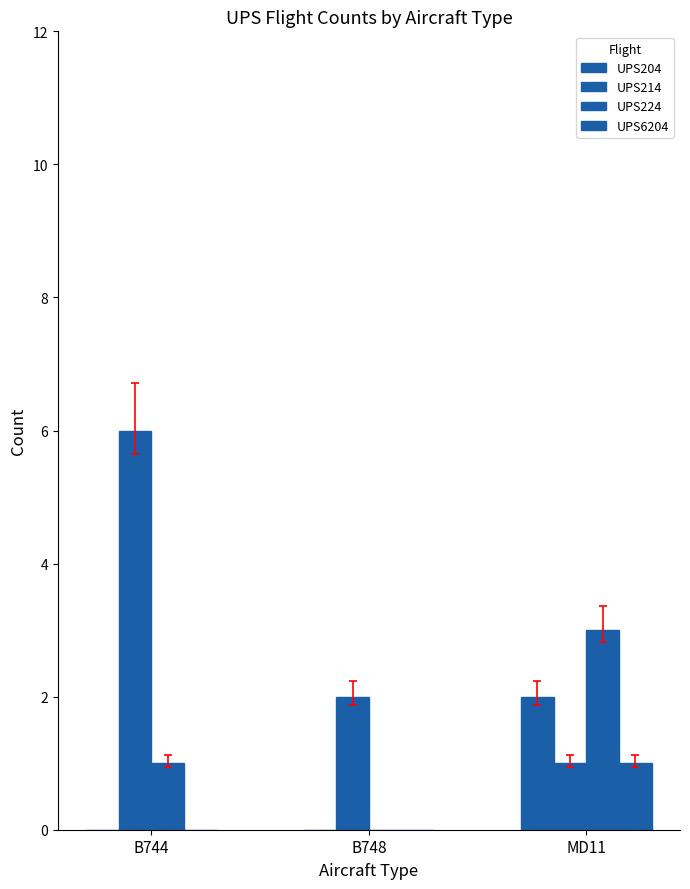

How many categories are shown in the chart?

3